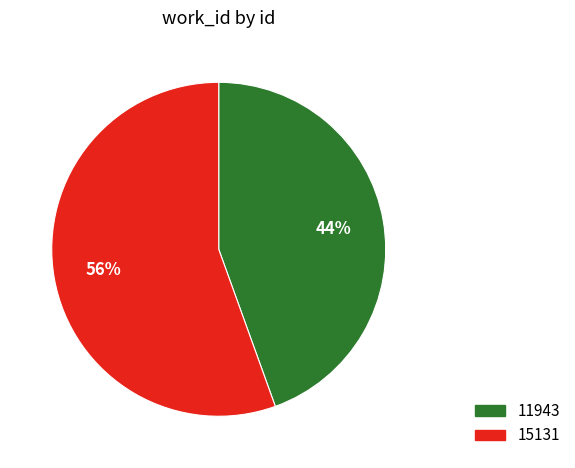

How many slices are in this pie chart?

2